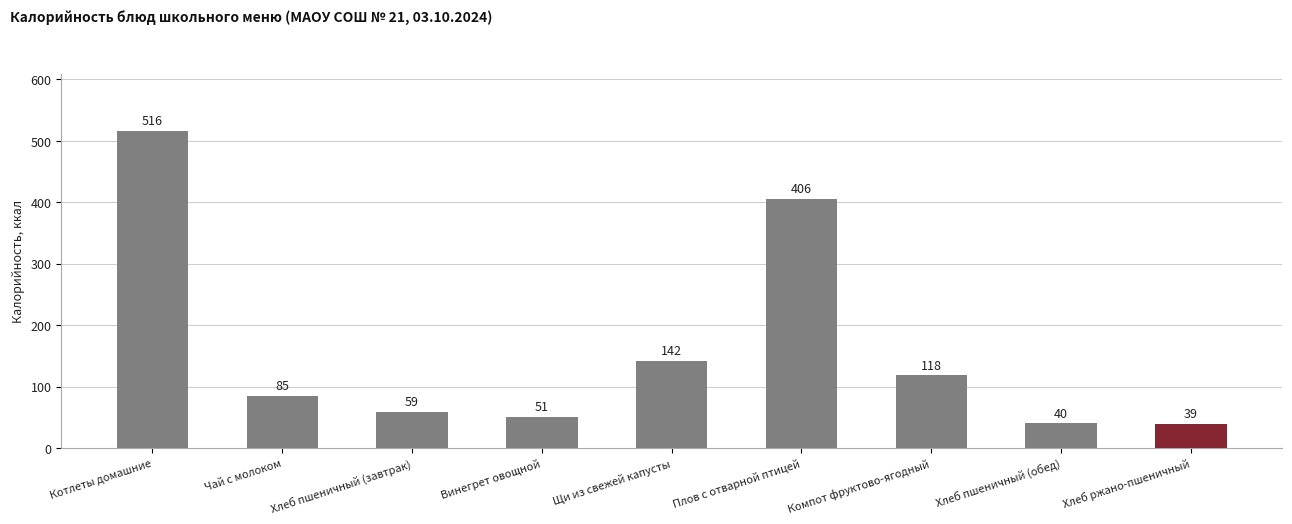

Count the number of categories in the chart.

9